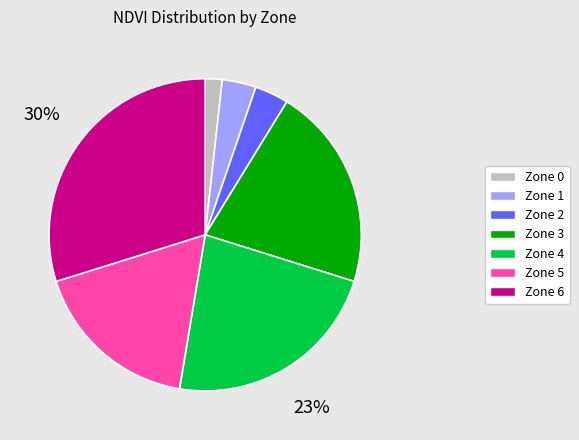

Do Zone 3 and Zone 2 together represent more than half of the pie?

No